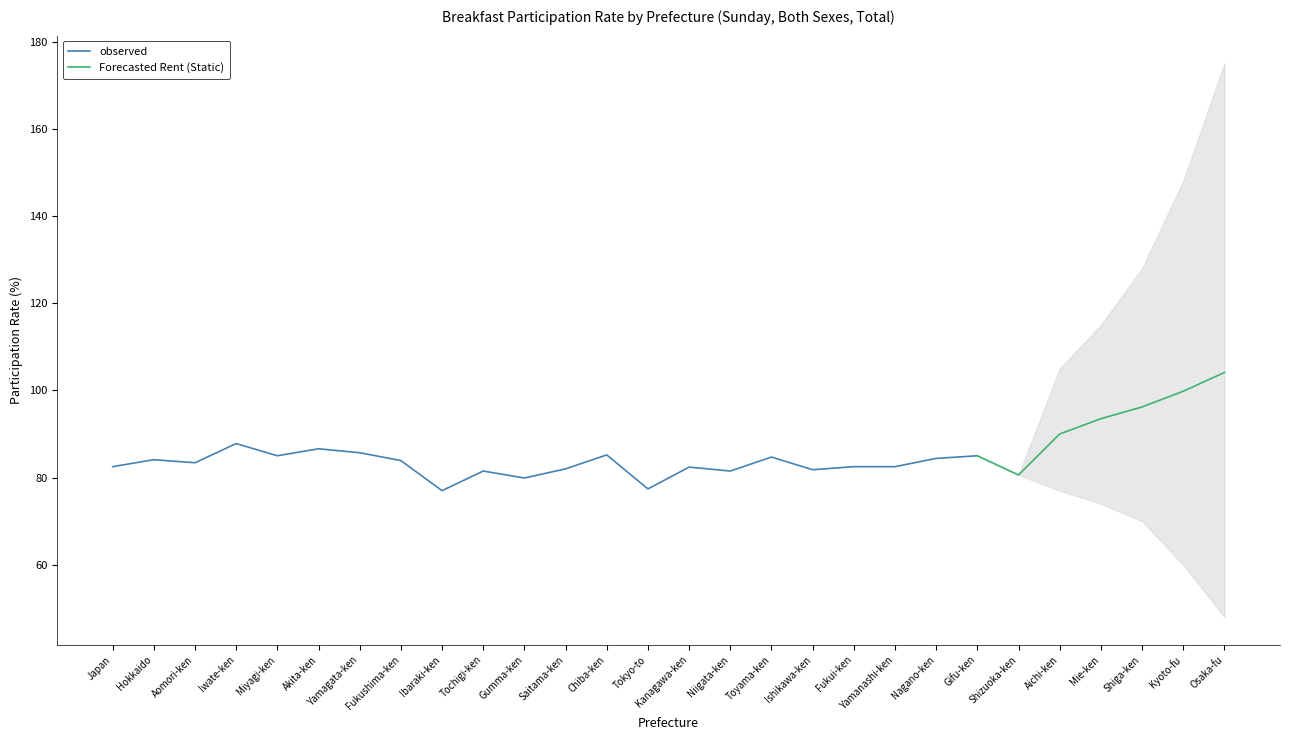

Rank the series by their average value, from lowest to highest.

observed, Forecasted Rent (Static)